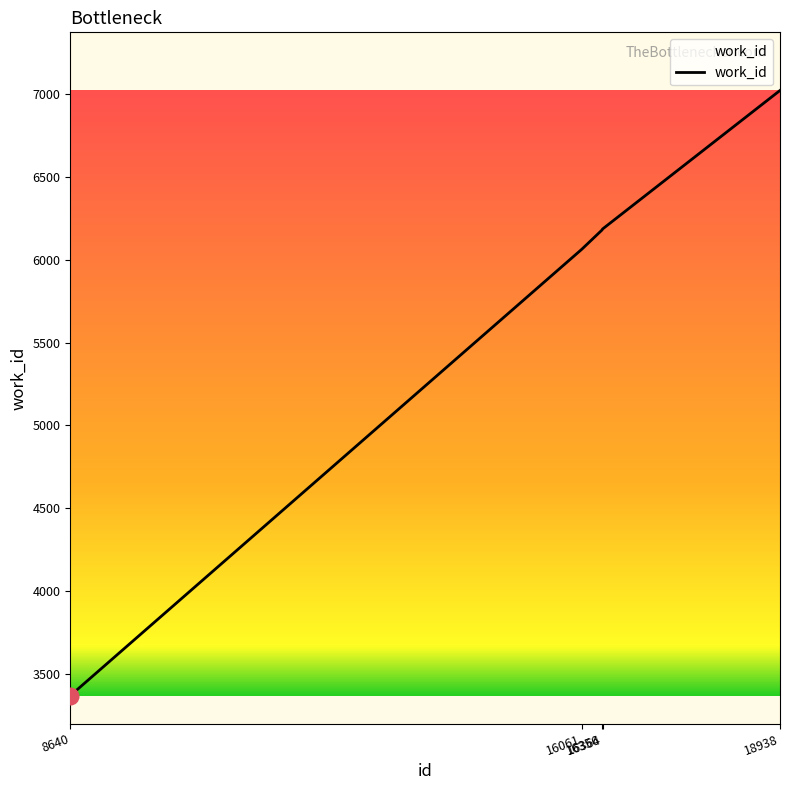

True or false: there are more than 1 points higher than both neighbors.

False